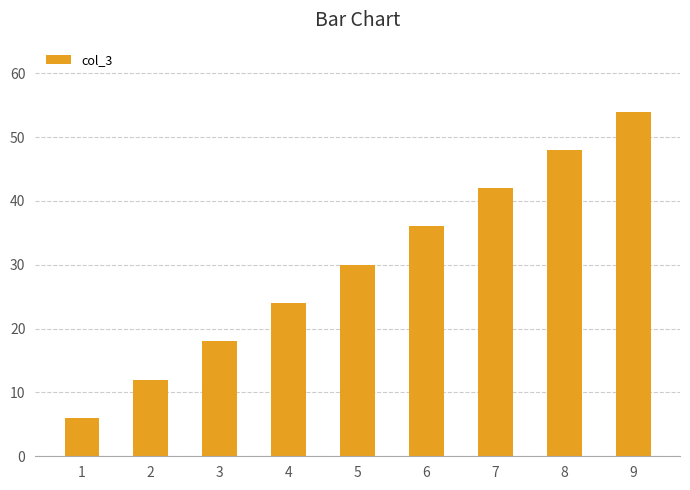

What is the difference between the maximum and minimum values?

48